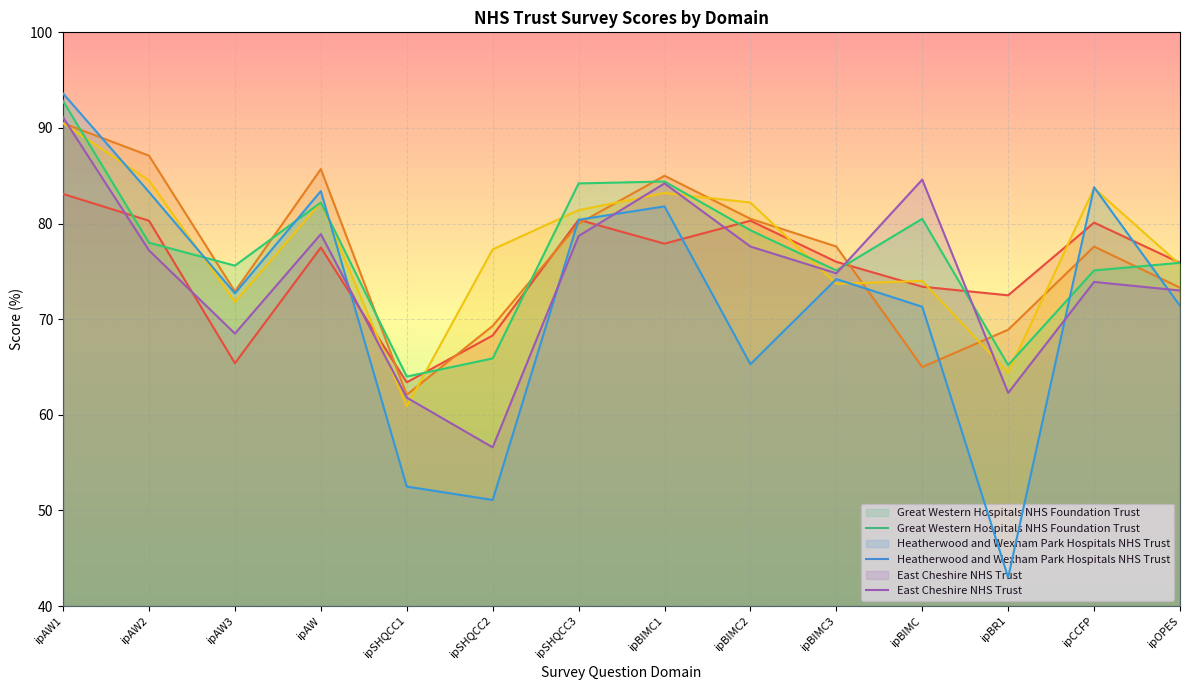

Between ipBIMC and ipSHQCC1, which is larger?

ipBIMC